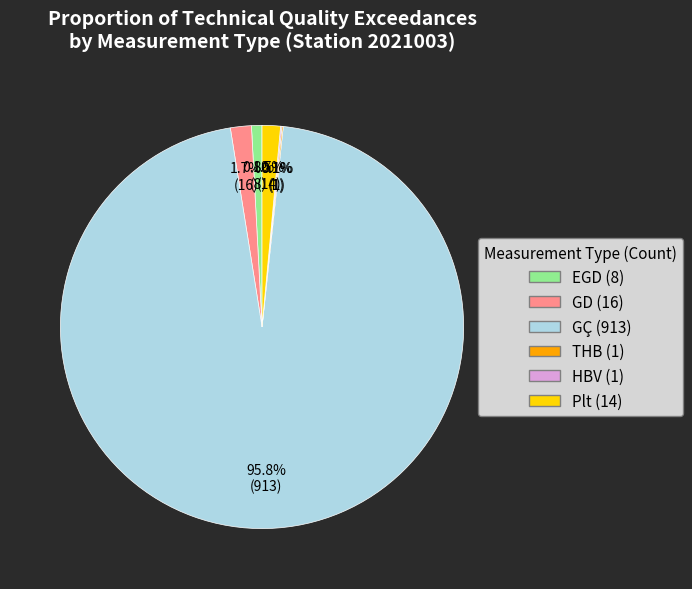

How much of the chart is everything except Plt?

98.5%